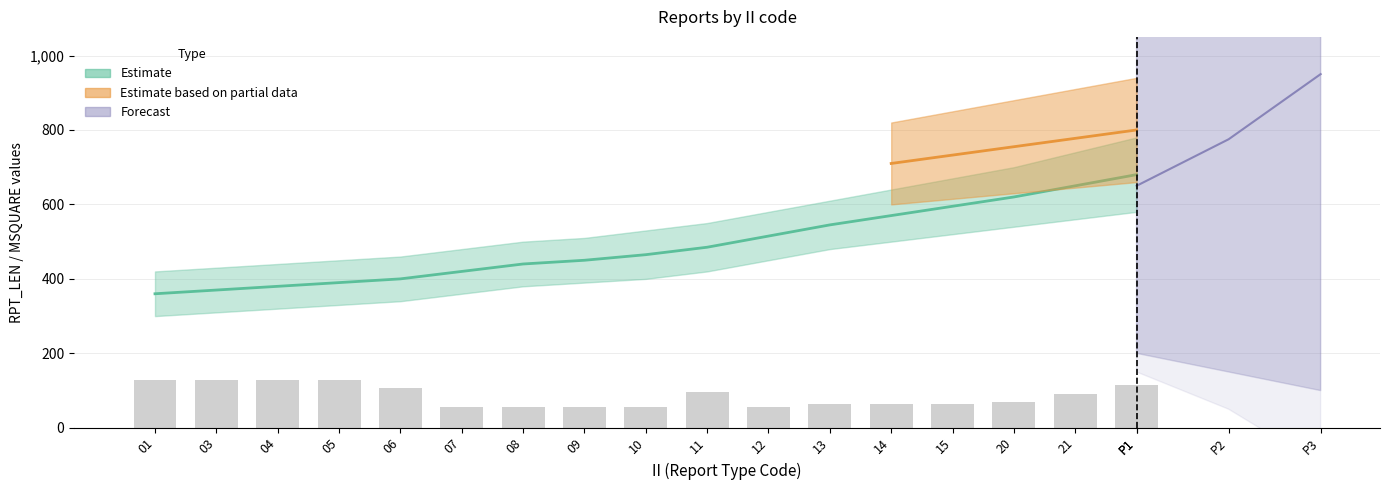

Reading right to left, what are all the values shown in this chart?

115	91	70	64	64	64	55	95	55	55	55	55	107	129	129	129	129